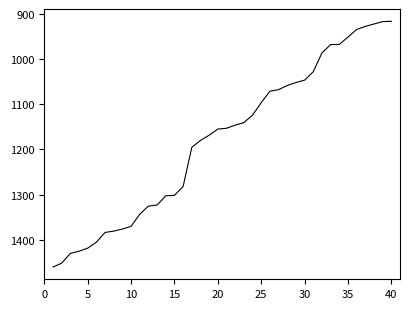

What is the difference between the maximum and minimum values?

543.4